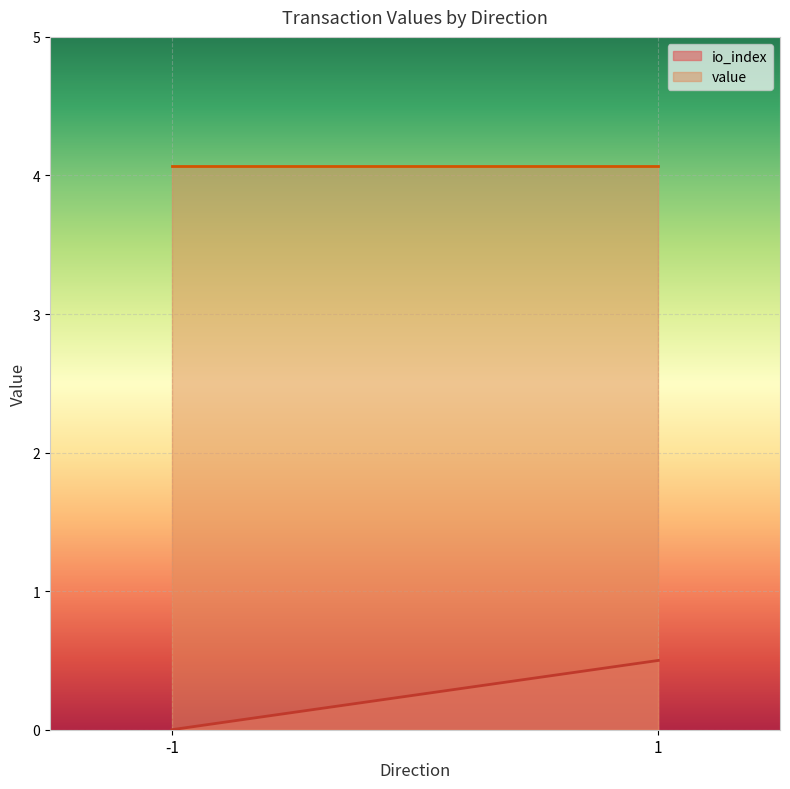

Which series has the largest total across all categories?

value